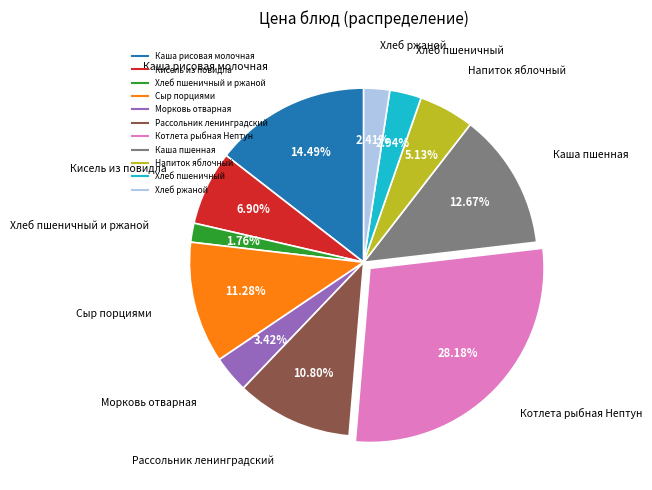

How many segments does this pie chart have?

11